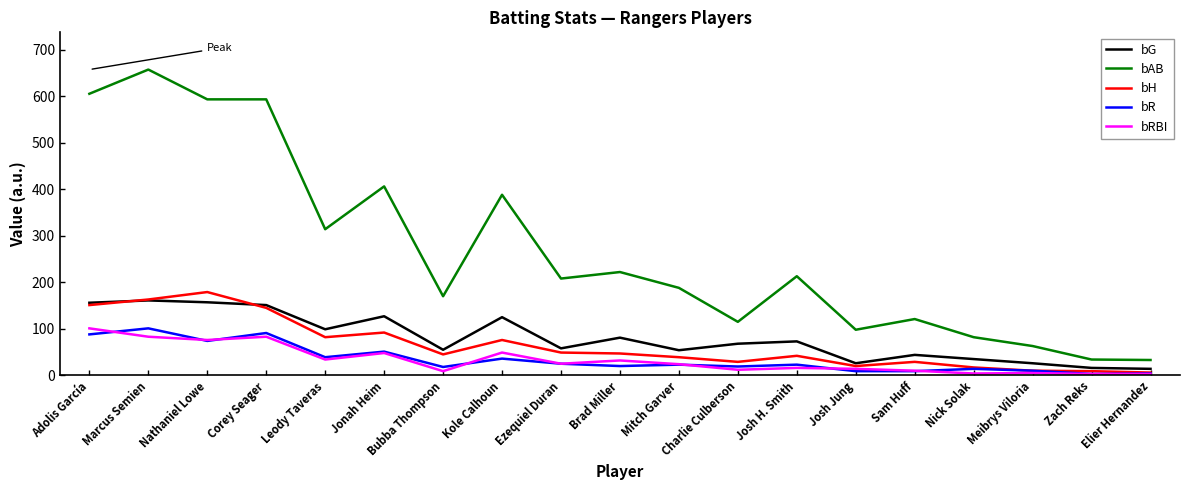

What is the maximum value for bH?

179